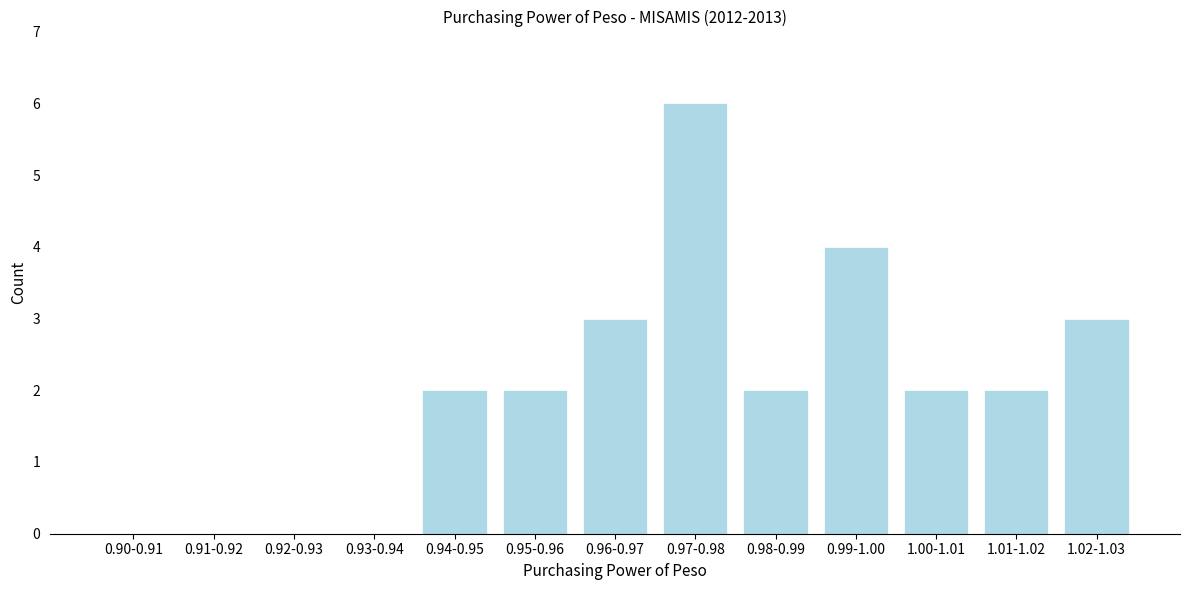

Reading left to right, what are all the values shown in this chart?

0.90-0.91=0	0.91-0.92=0	0.92-0.93=0	0.93-0.94=0	0.94-0.95=2	0.95-0.96=2	0.96-0.97=3	0.97-0.98=6	0.98-0.99=2	0.99-1.00=4	1.00-1.01=2	1.01-1.02=2	1.02-1.03=3